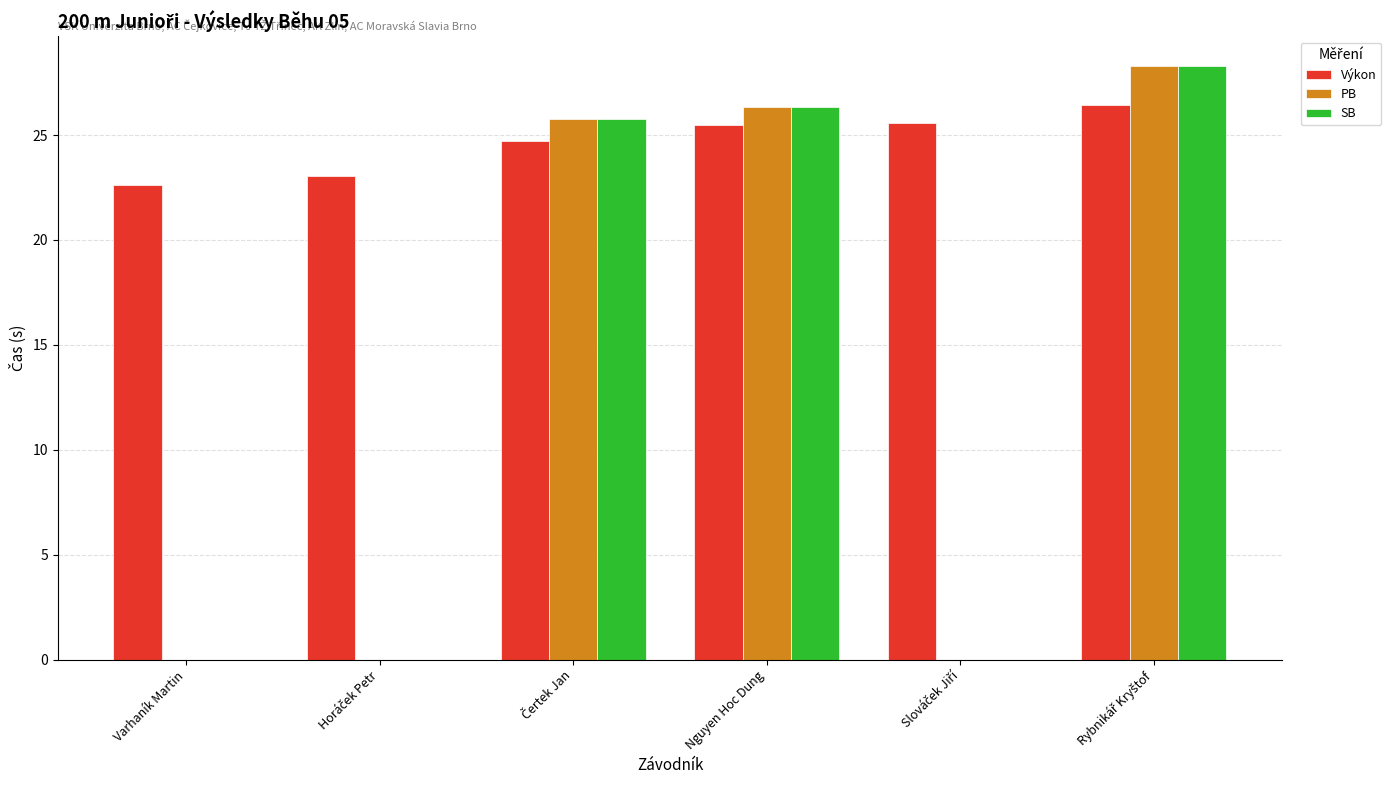

What is the greatest value displayed?

28.3